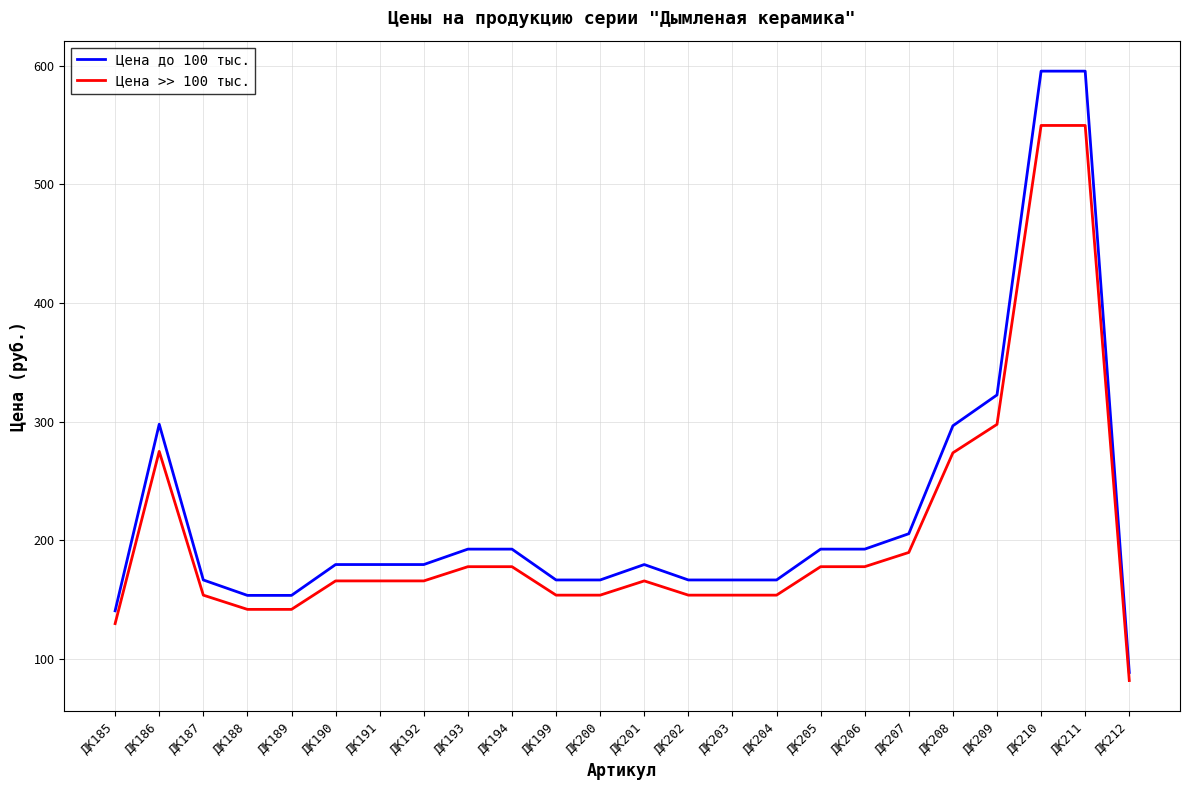

What is the spread (max minus min) of values at ДК212?

6.8